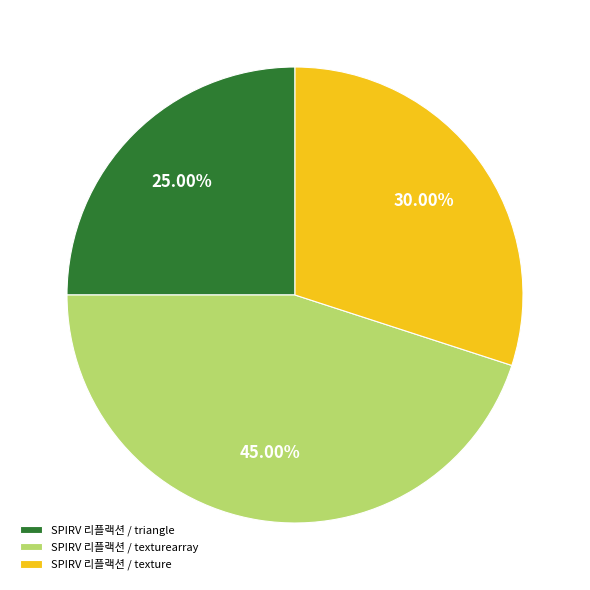

What portion of the pie excludes SPIRV 리플랙션 / triangle?

75.0%